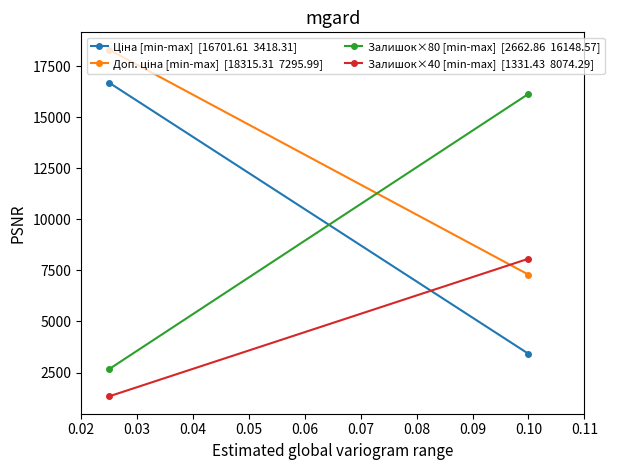

At which category is the sum across all series the highest?

0.02